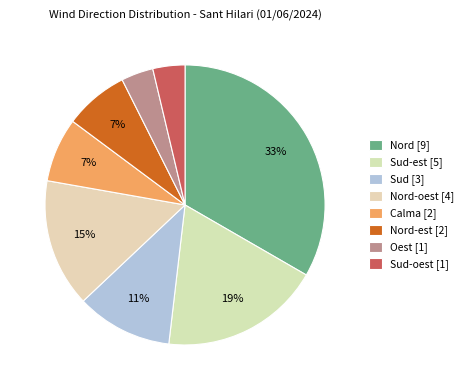

Which slice is the largest?

Nord